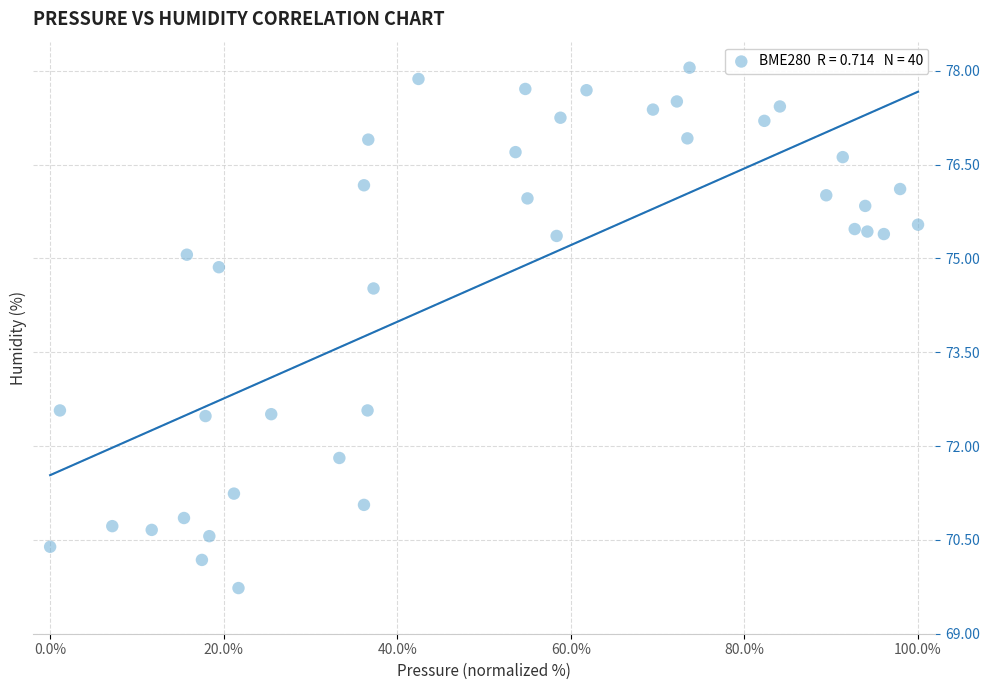

What is the range of X values (max minus min)?

100.0